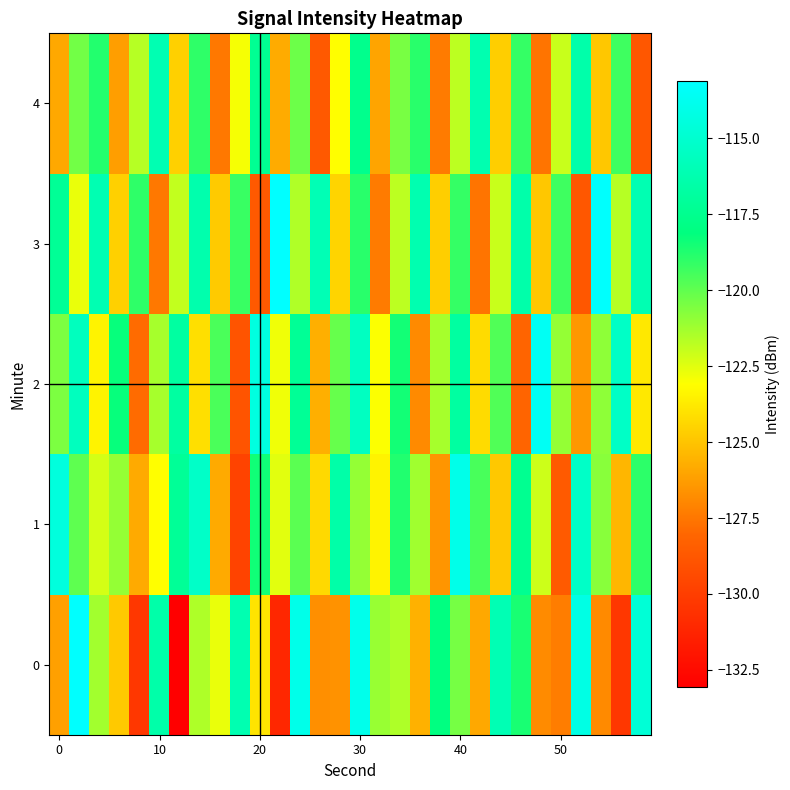

List the series in order of their peak value, highest first.

3, 0, 2, 1, 4